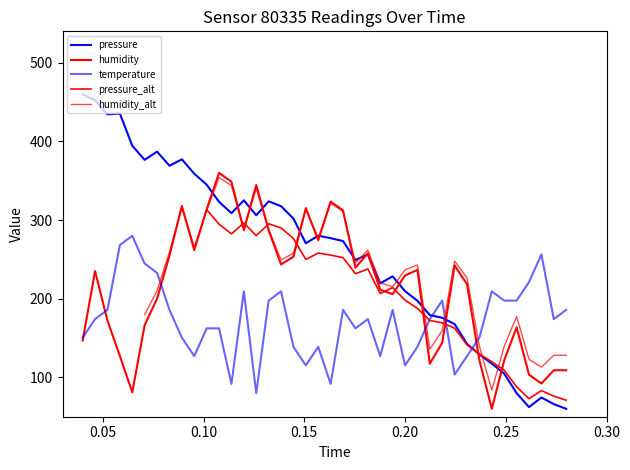

Is this an area chart (filled region under the line)?

No